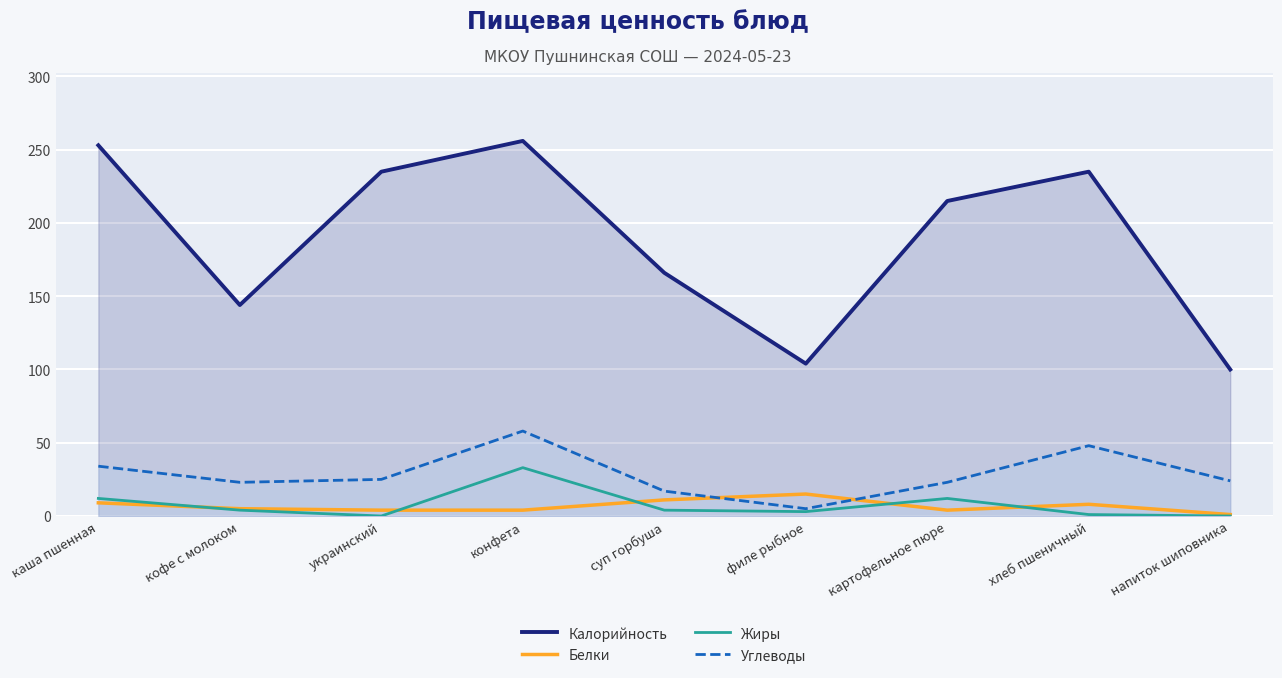

Which label corresponds to the largest value in the chart?

конфета